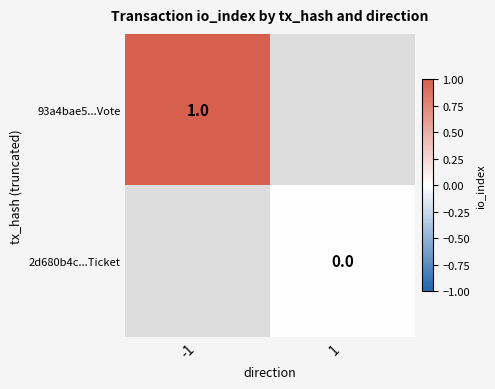

Is it true that 93a4bae5...Vote equals 1 at -1?

True